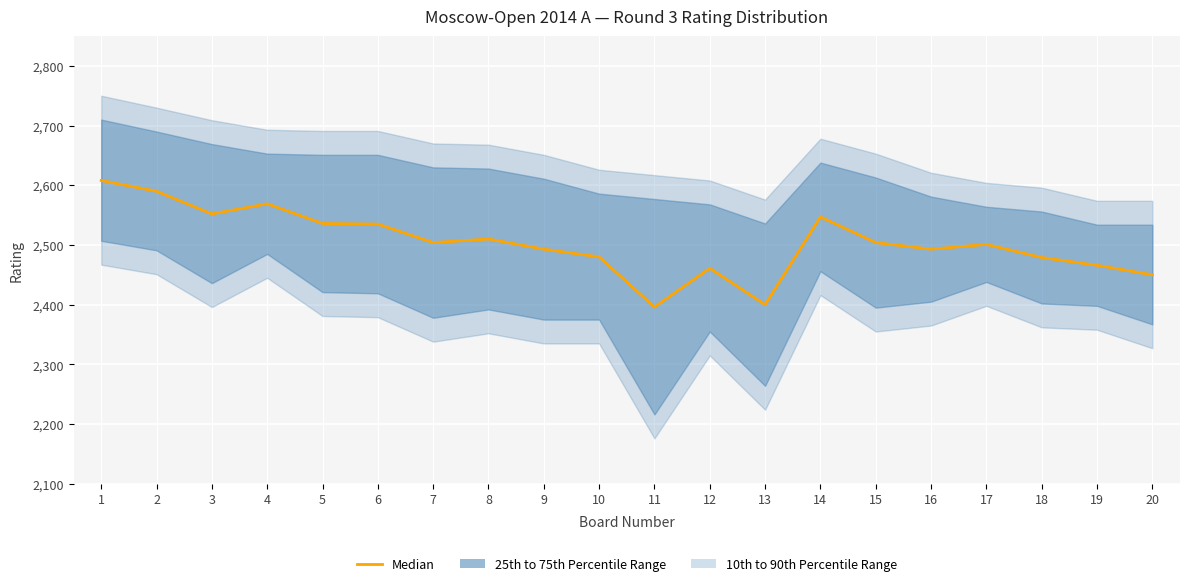

Which label corresponds to the smallest value in the chart?

11